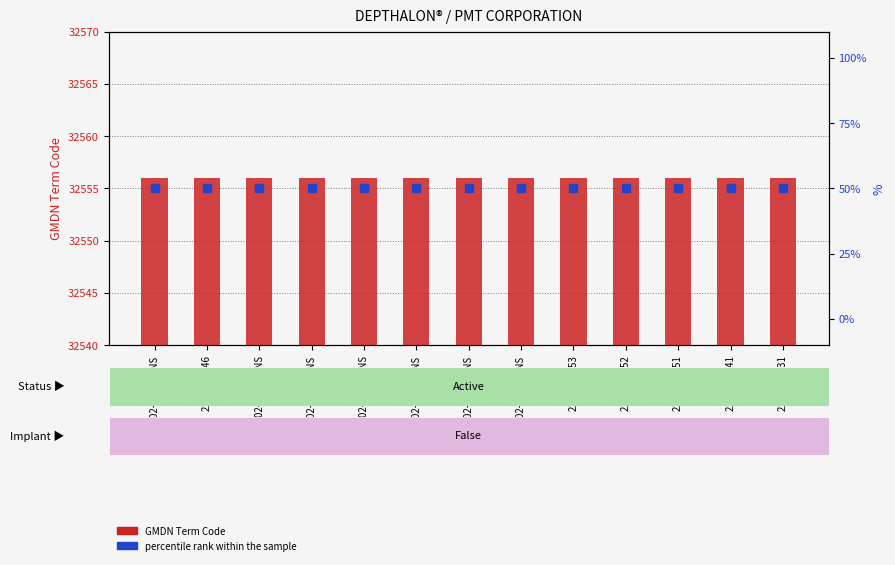

Is the value of percentile rank within the sample at 2102-16-131 greater than the value of GMDN Term Code at 2102-10-146?

No